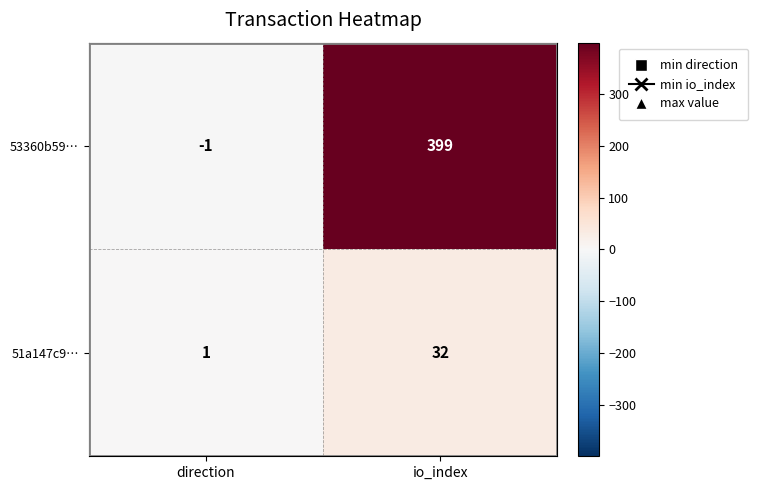

The 51a147c9… series shows 2 at direction. True or false?

False